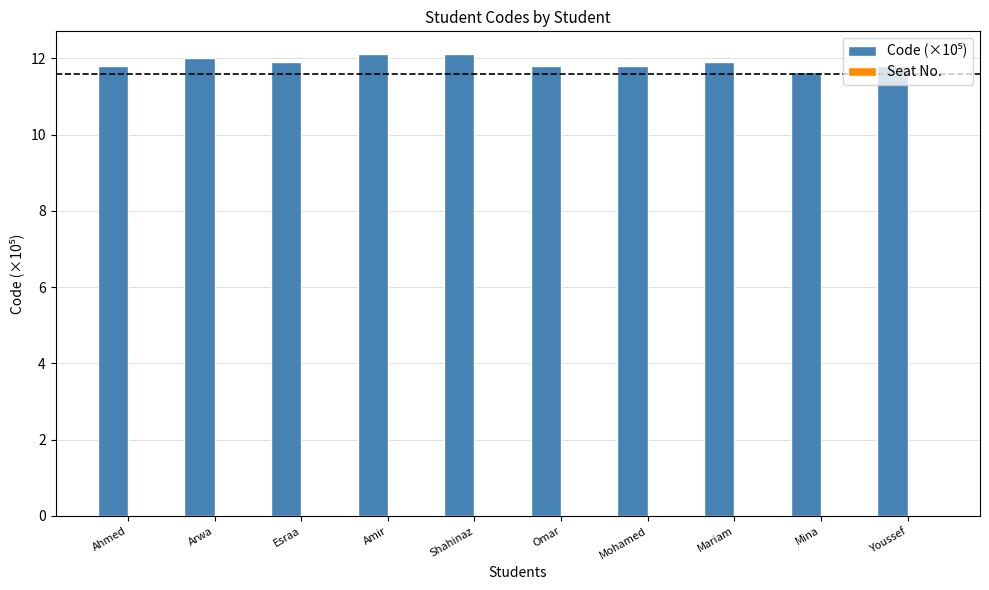

Which has a higher value, Ahmed or Shahinaz?

Shahinaz